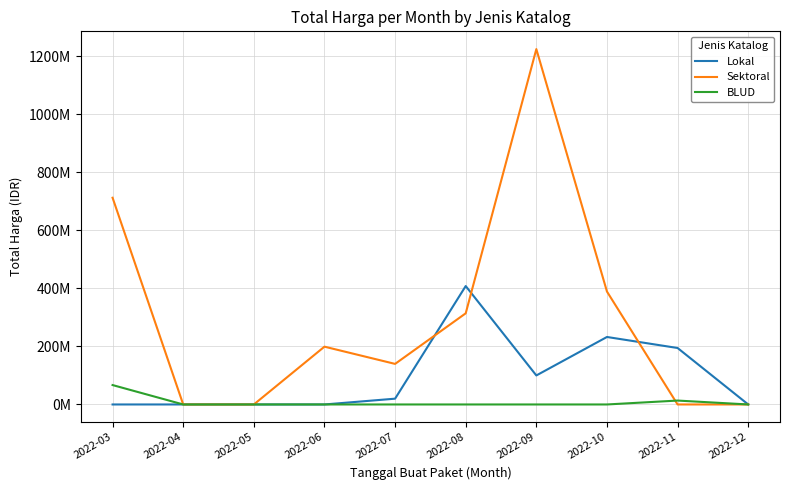

Is the value of Lokal at 2022-09 greater than the value of Sektoral at 2022-03?

No